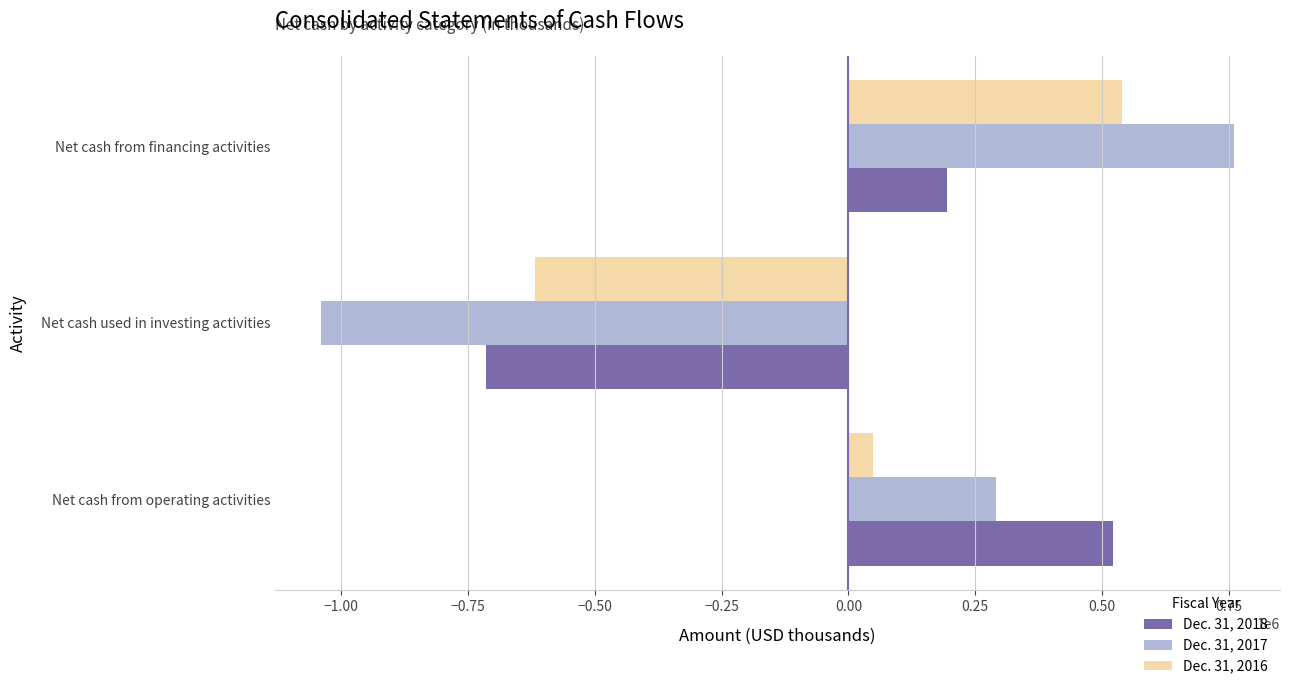

At Net cash from financing activities, list the series in order from smallest to largest.

Dec. 31, 2018, Dec. 31, 2016, Dec. 31, 2017